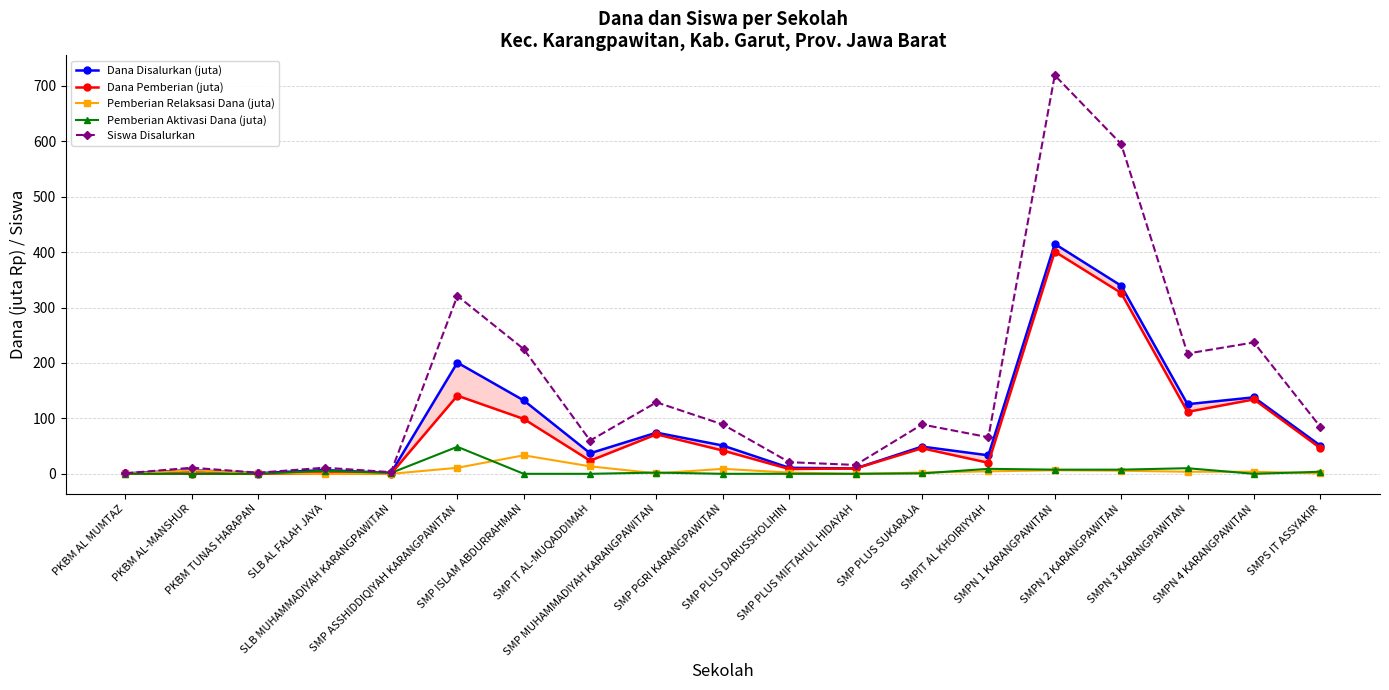

Which category has the lowest value across all series?

PKBM TUNAS HARAPAN